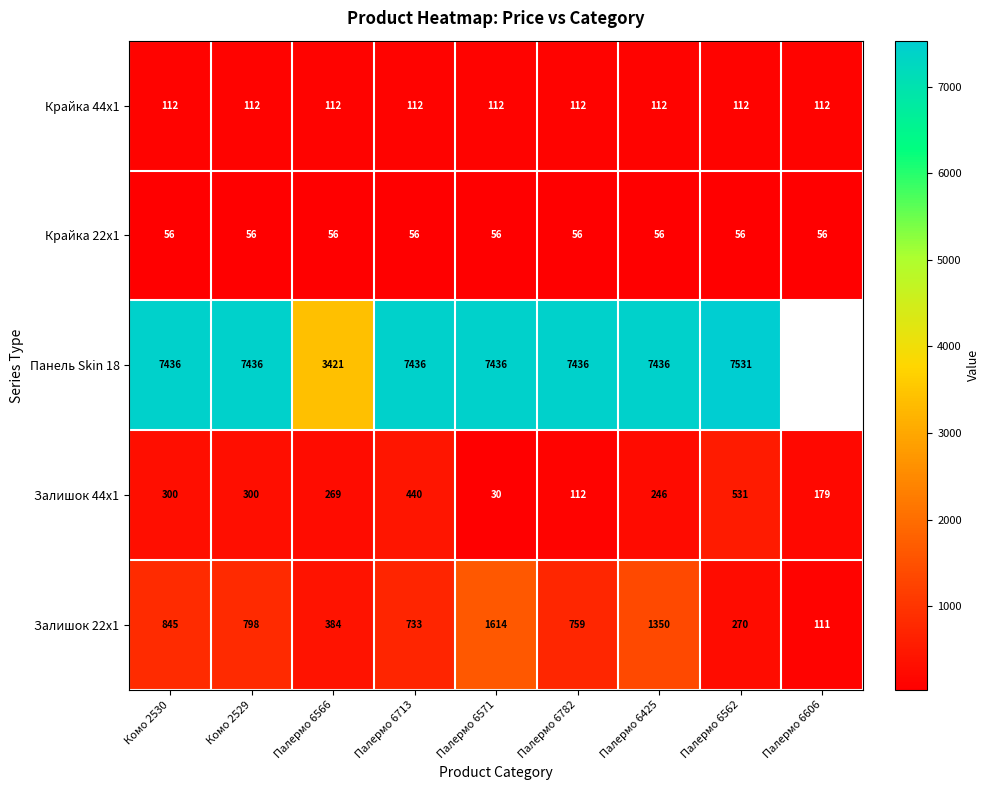

Is the value of Крайка 22x1 at Палермо 6425 greater than the value of Крайка 44x1 at Палермо 6566?

No